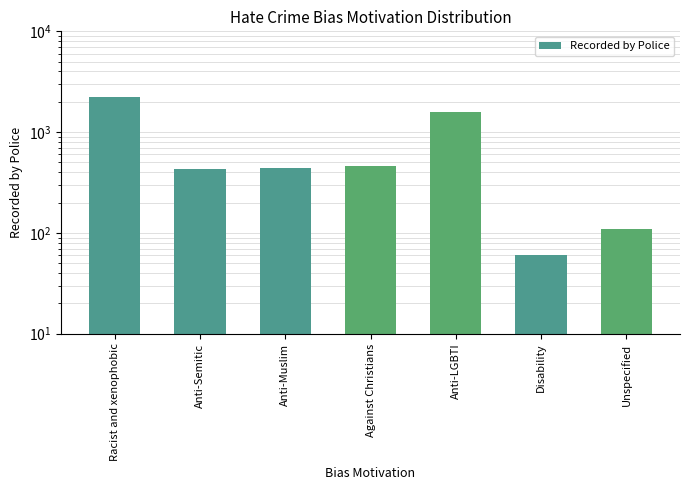

What is the difference between the maximum and minimum values?

2154